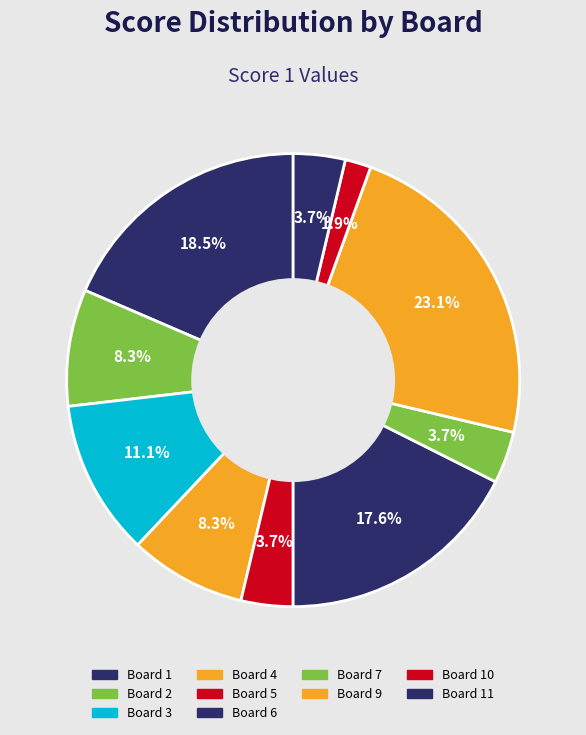

How many segments does this pie chart have?

10